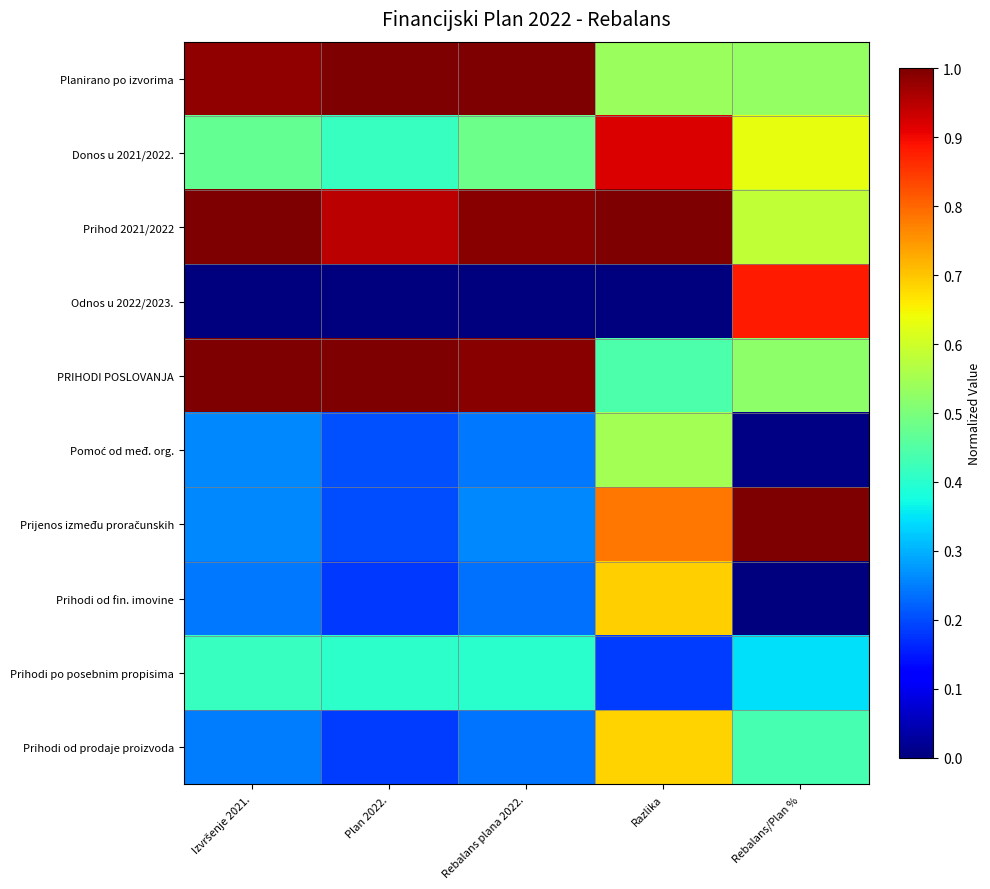

List the series in order of their peak value, lowest first.

Prihodi po posebnim propisima, Pomoć od međ. org., Prihodi od prodaje proizvoda, Prihodi od fin. imovine, Odnos u 2022/2023., Donos u 2021/2022., Planirano po izvorima, Prihod 2021/2022, PRIHODI POSLOVANJA, Prijenos između proračunskih